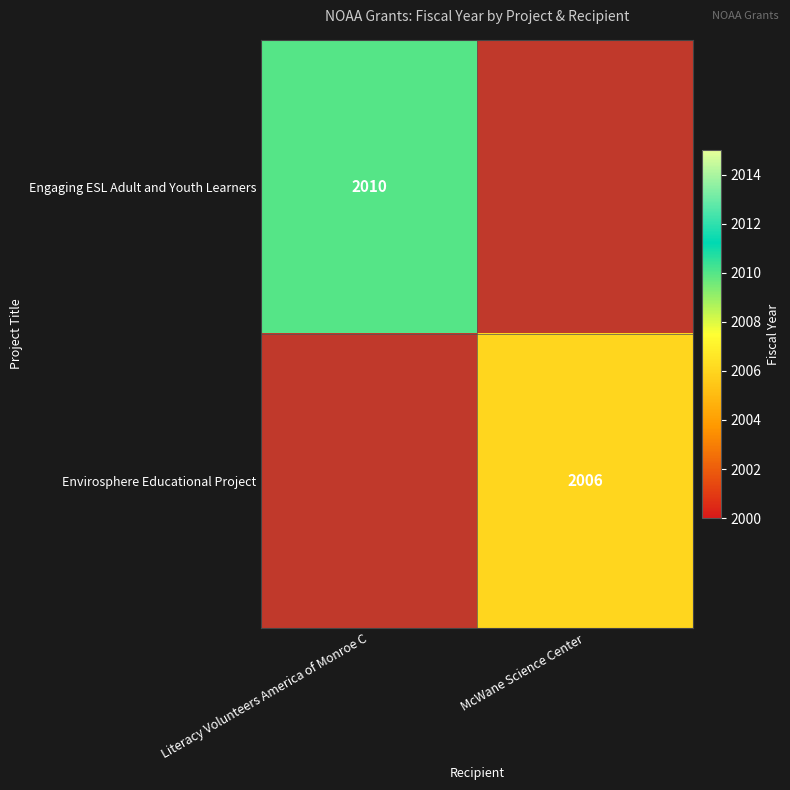

Is it true that Envirosphere Educational Project equals 1228 at McWane Science Center?

False